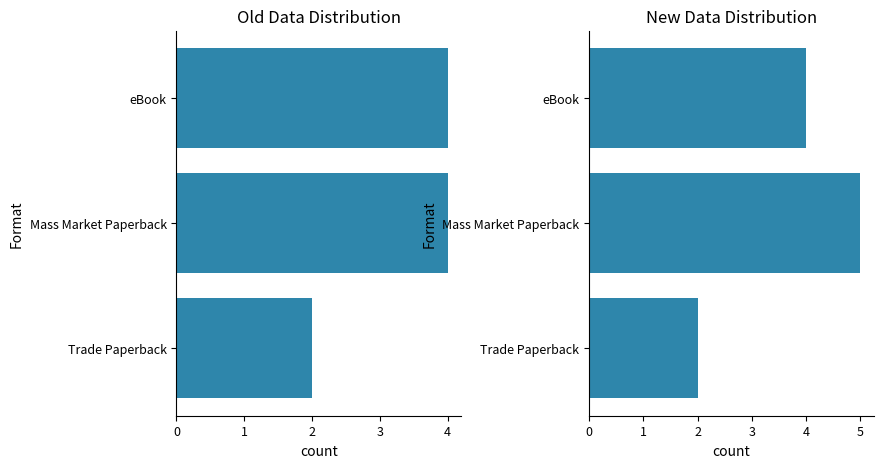

True or false: Trade Paperback has a value of 7 at Mass Market Paperback.

False